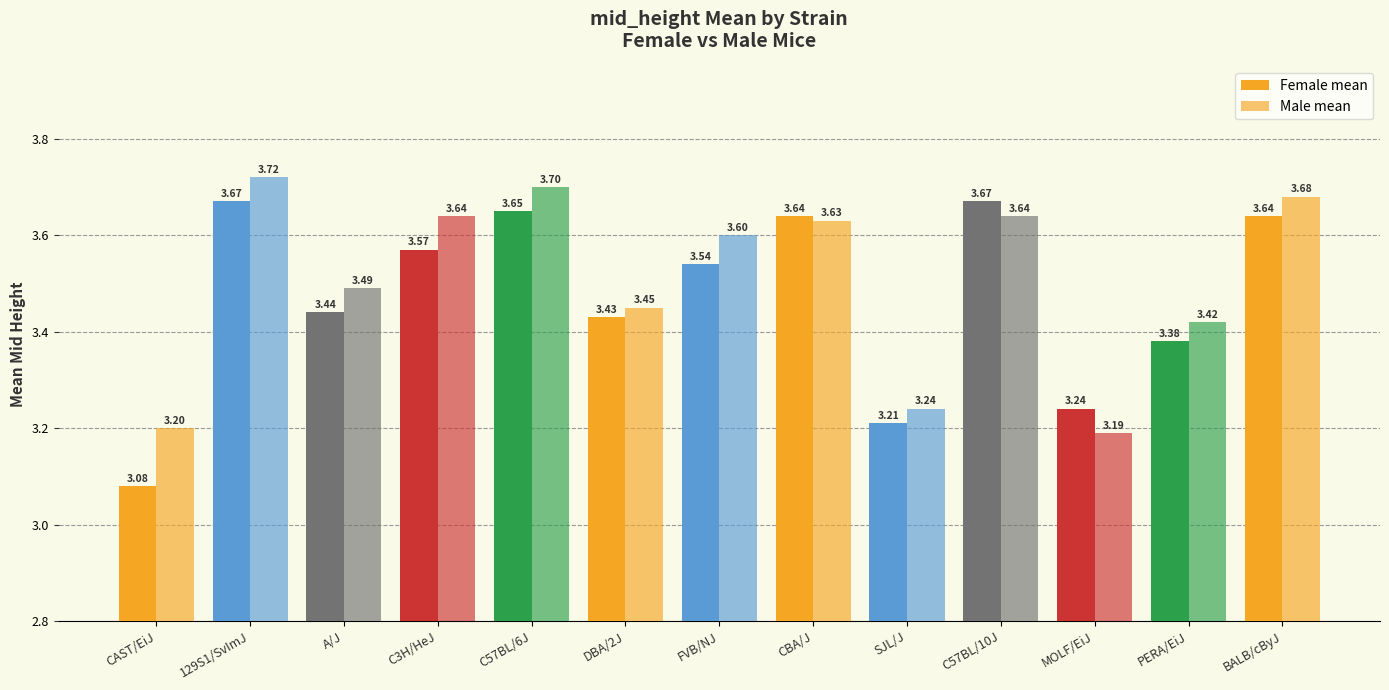

What is the label of the 10th bar from the right?

C3H/HeJ